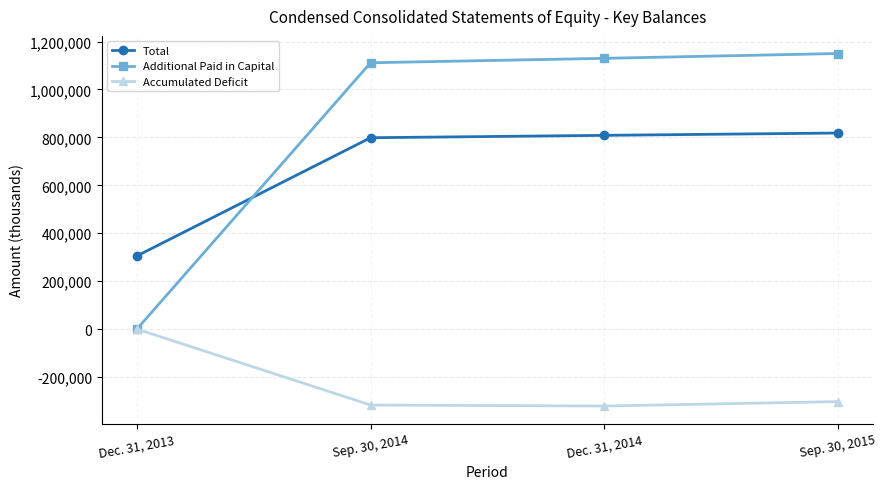

What is the sum of the Additional Paid in Capital values at Sep. 30, 2015 and Sep. 30, 2014?

2261367